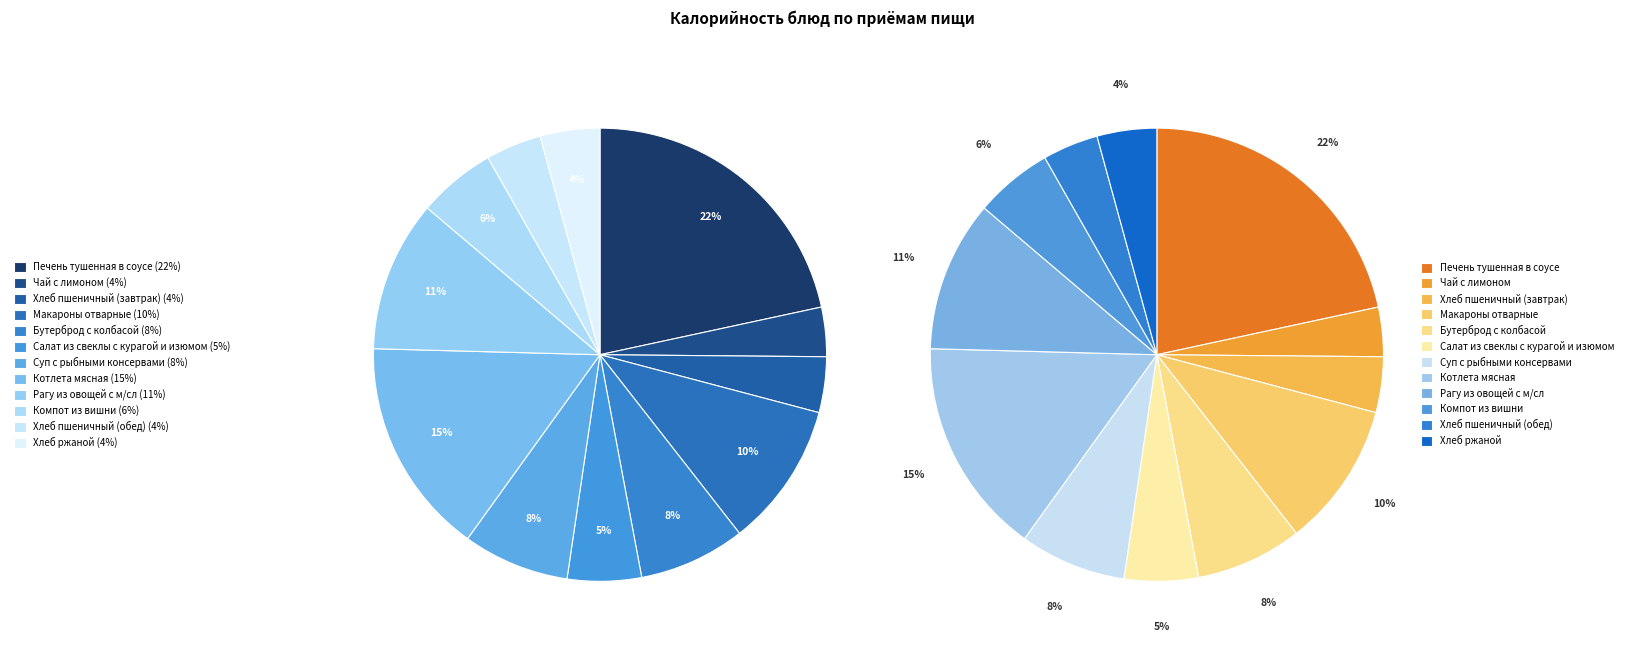

True or false: Бутерброд с колбасой accounts for 15% of the total.

False